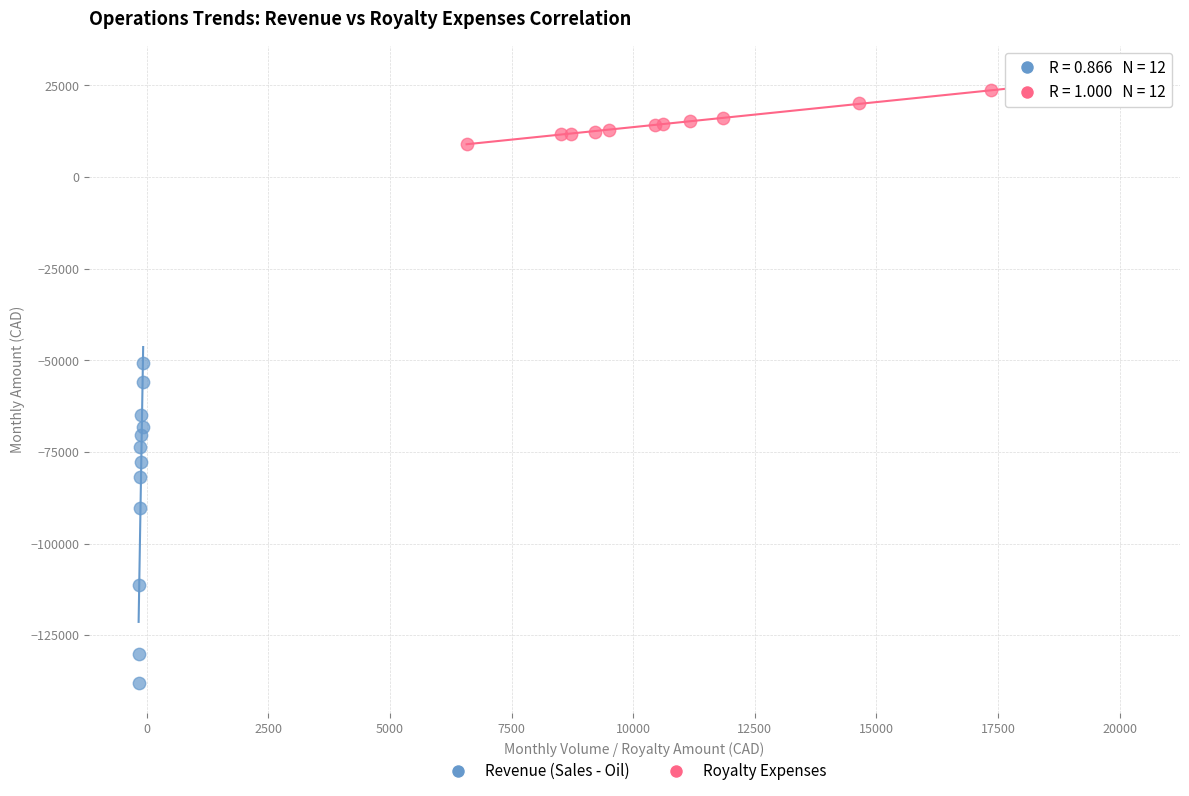

Which series reaches the maximum Y coordinate?

Royalty Expenses